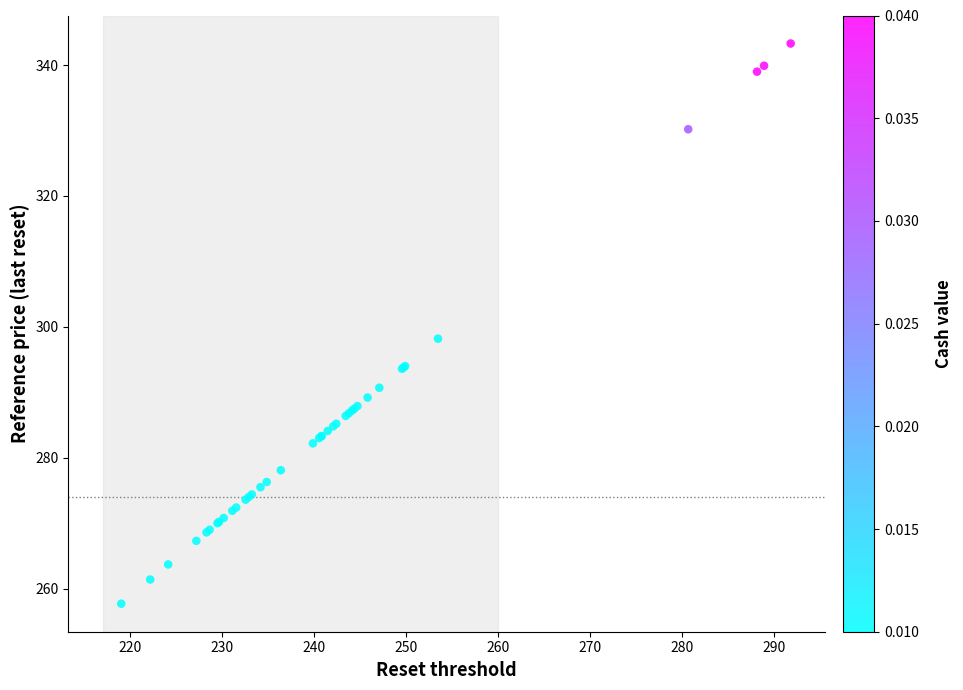

What Y value in the scatter plot is closest to 300?

298.2